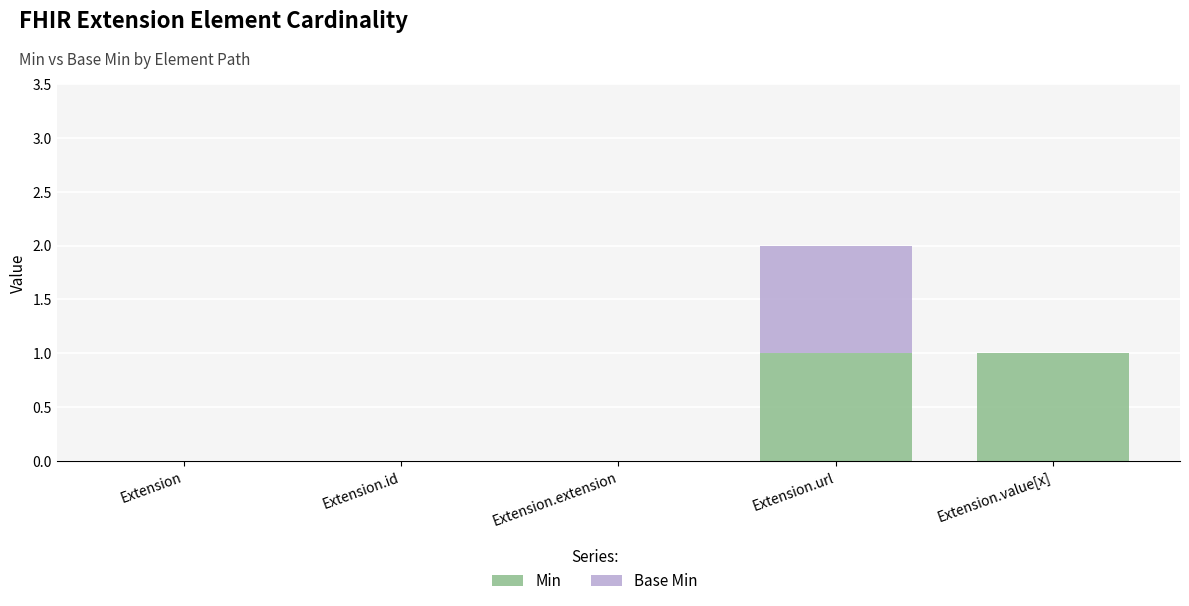

Is it true that Min equals 0 at Extension.extension?

True